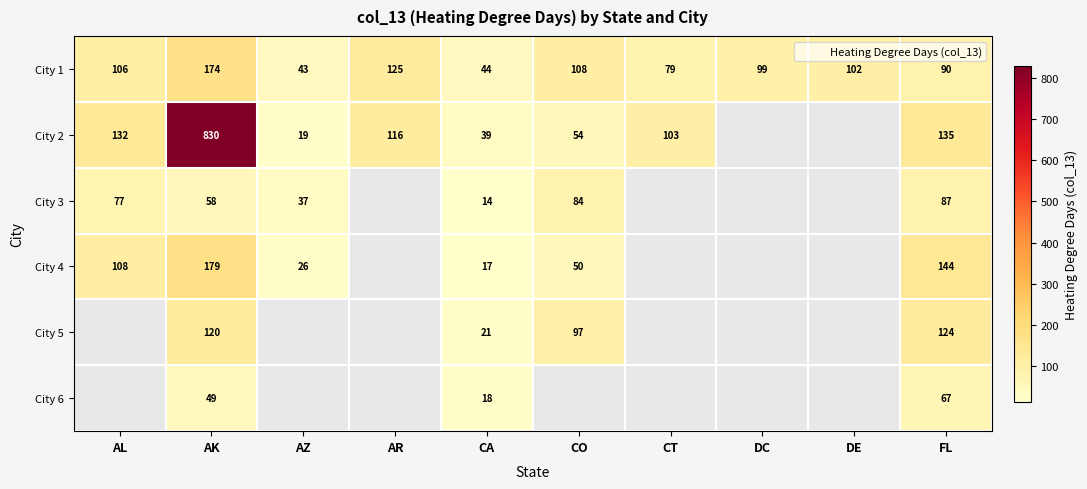

What is the total value across all series at CA?

153.0